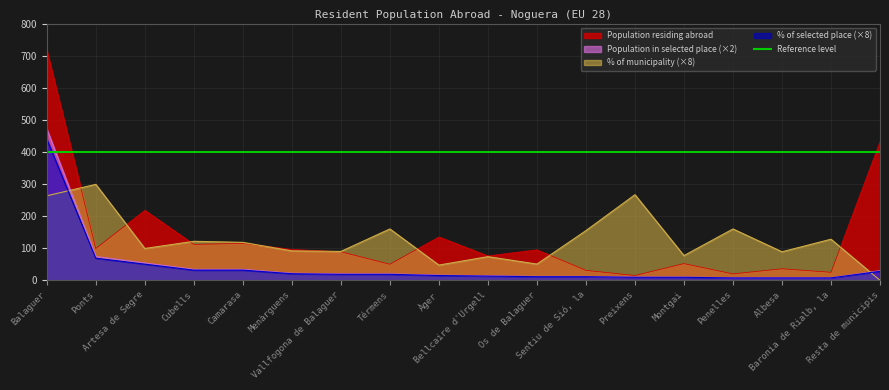

At which label is Population in selected place closest to 240?

Ponts